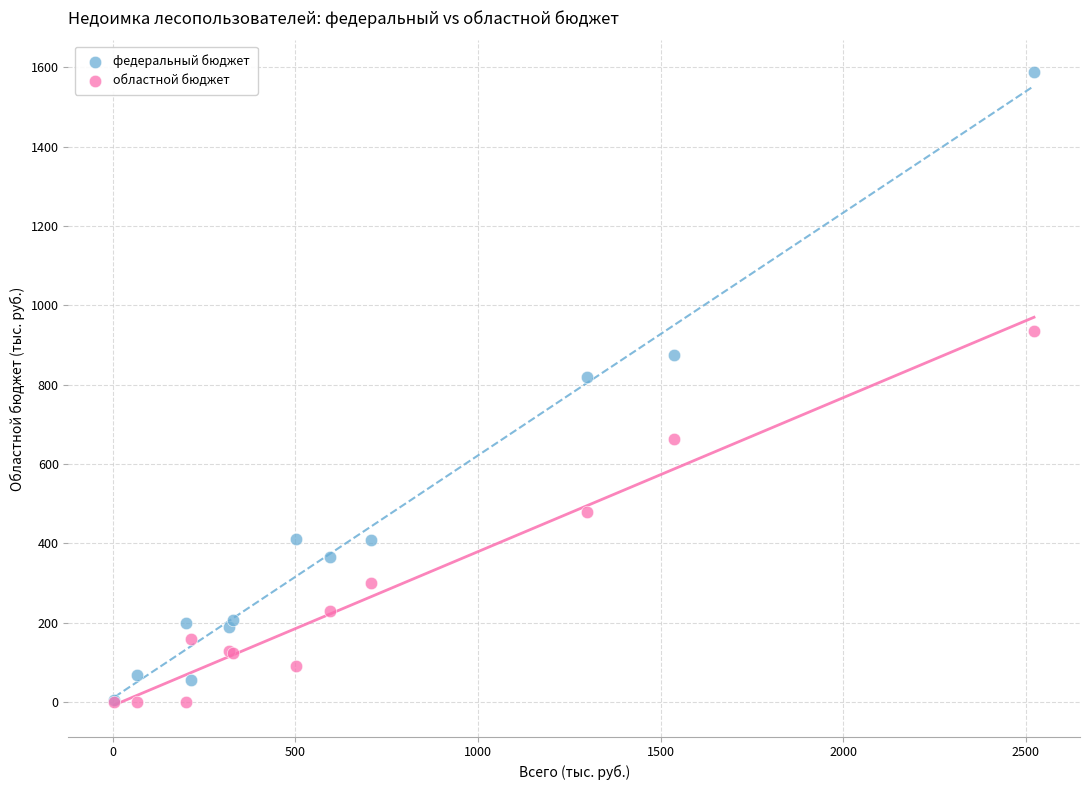

In the федеральный бюджет series, what Y value is closest to 796?

820.0